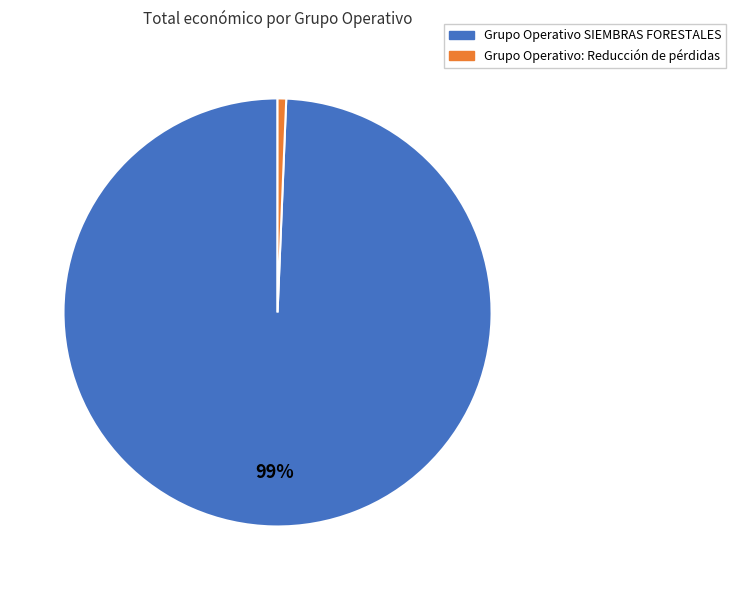

What is the smallest slice in the pie chart?

Grupo Operativo: Reducción de pérdidas